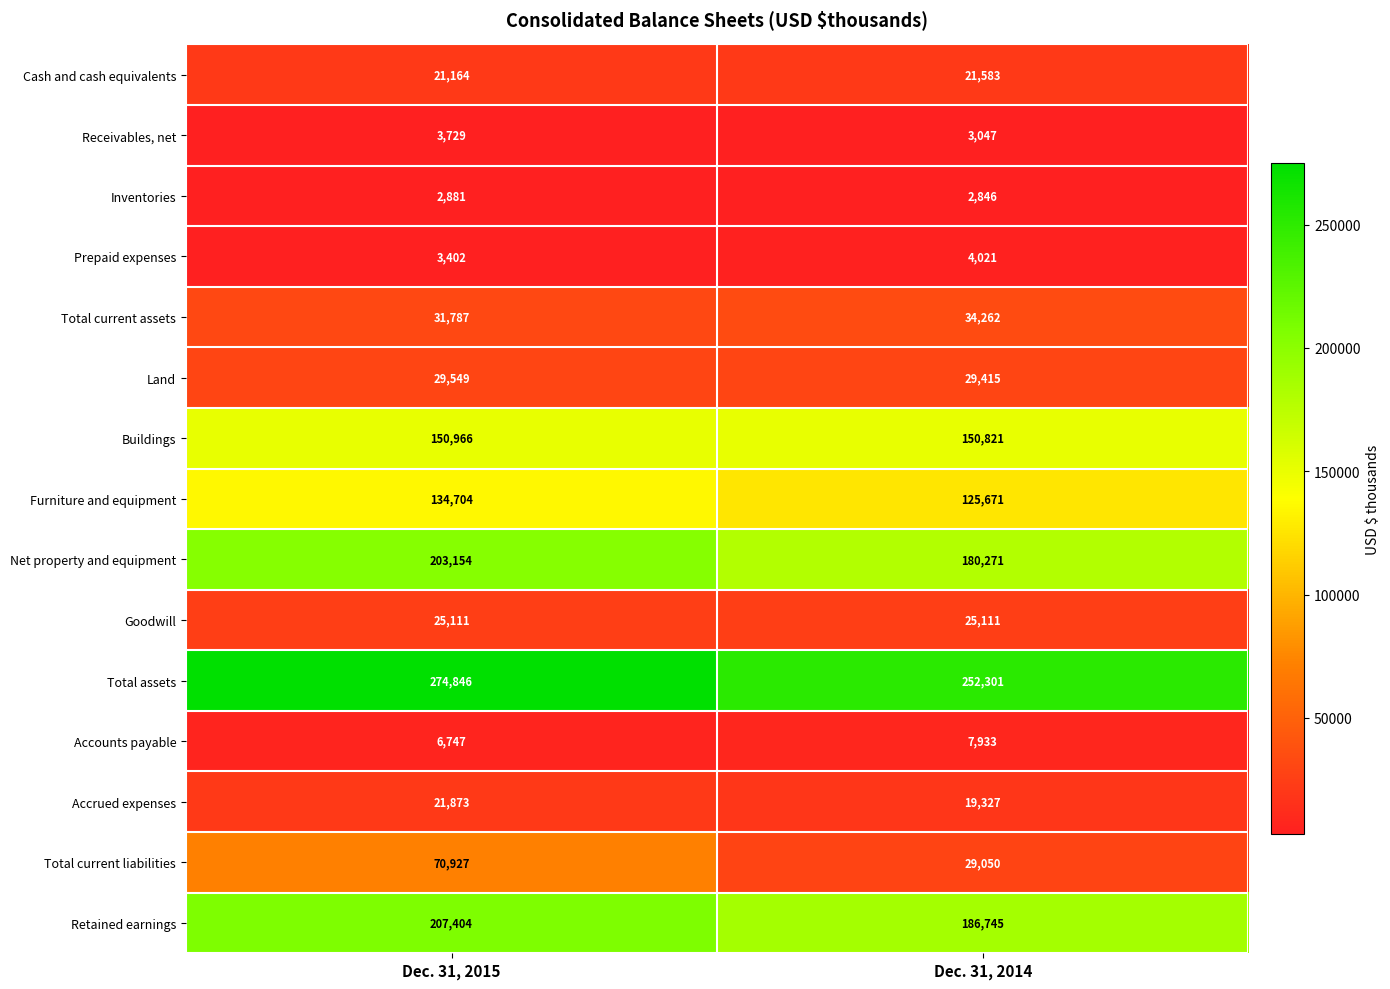

What is the difference between the maximum and minimum values in the Net property and equipment series?

22883